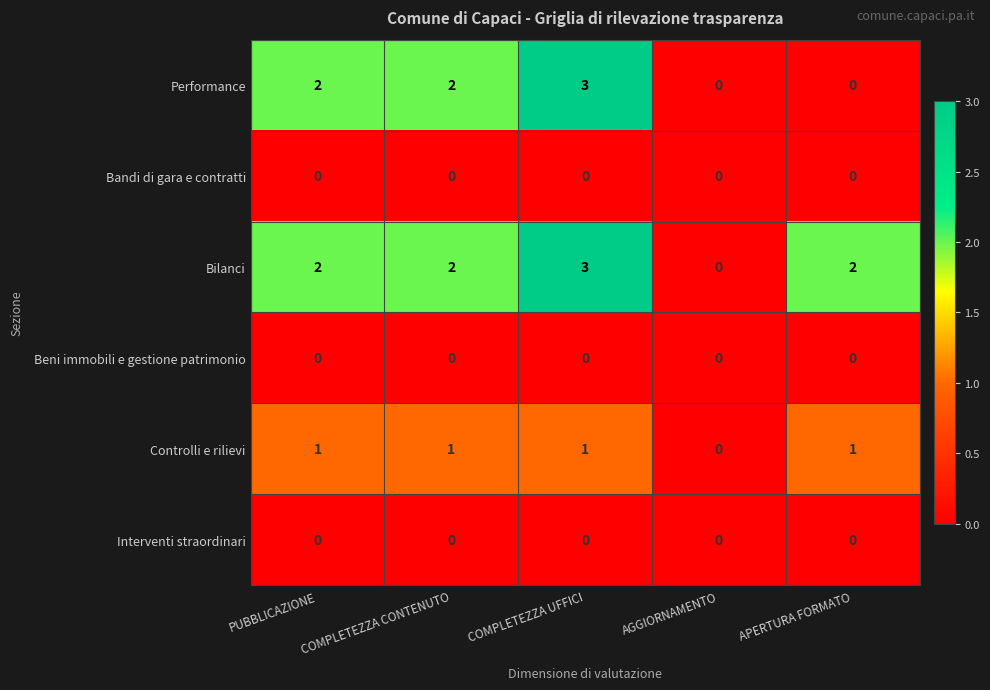

At which category is the sum across all series the highest?

COMPLETEZZA UFFICI